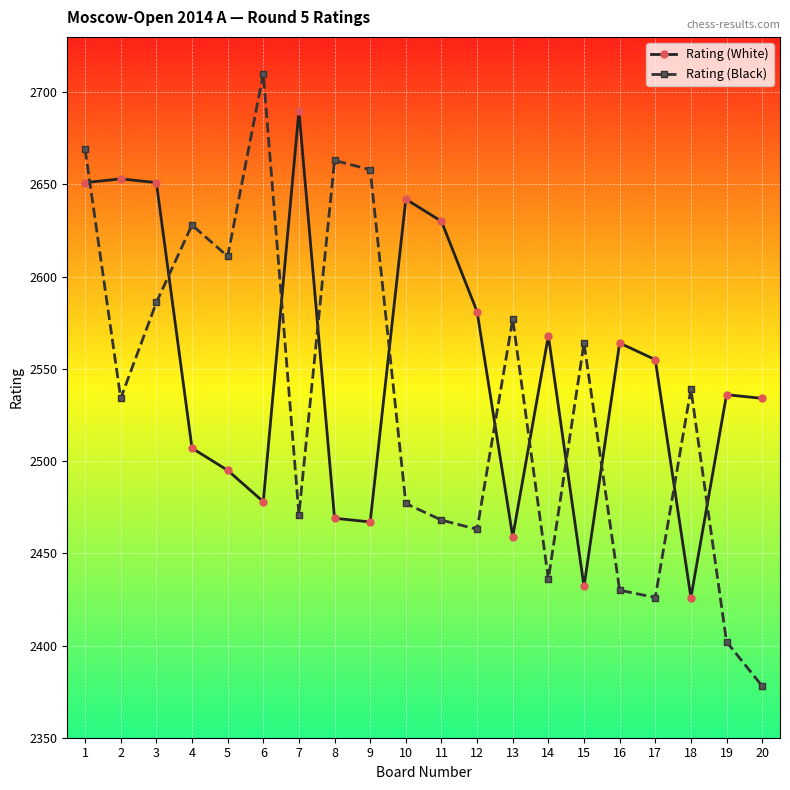

Where is the first local minimum for Rating (Black)?

2